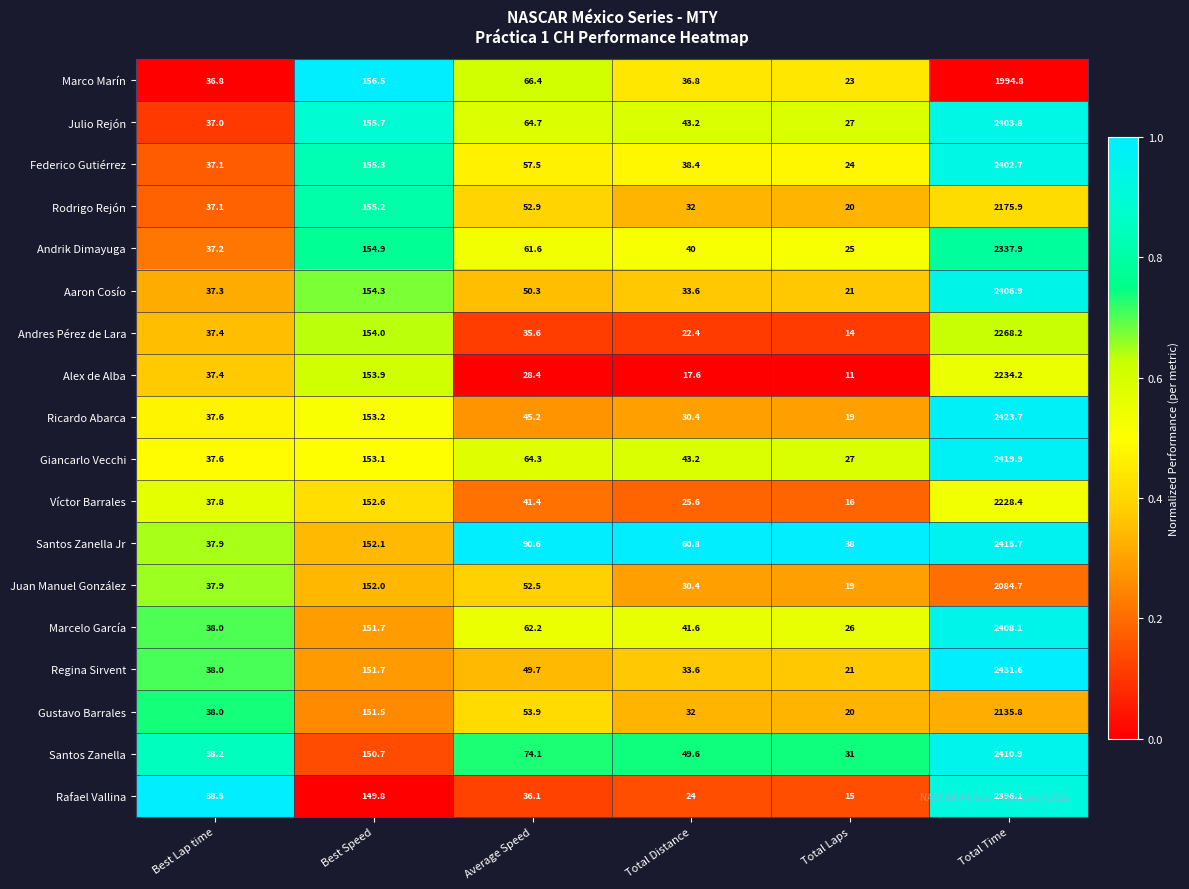

What is the maximum value shown in the chart?

2431.6